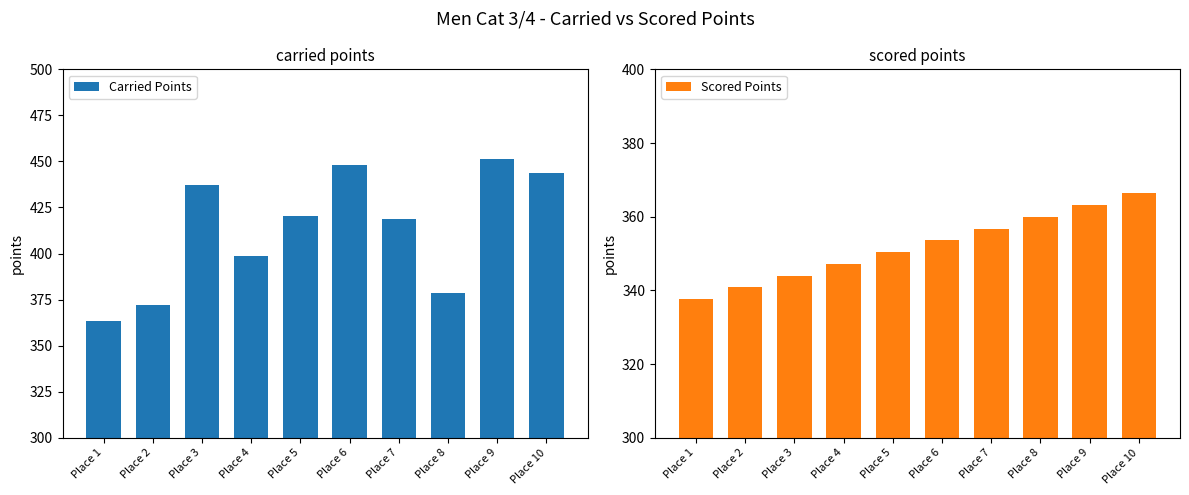

At how many categories does at least one series exceed 389?

7